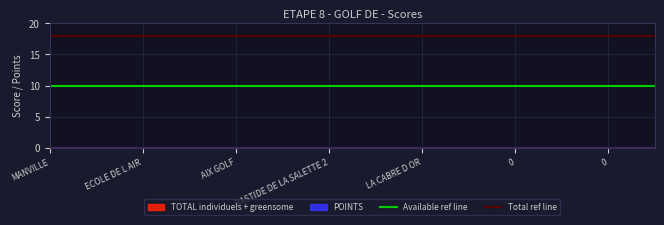

What value does the Available ref line series have at MANVILLE?

10